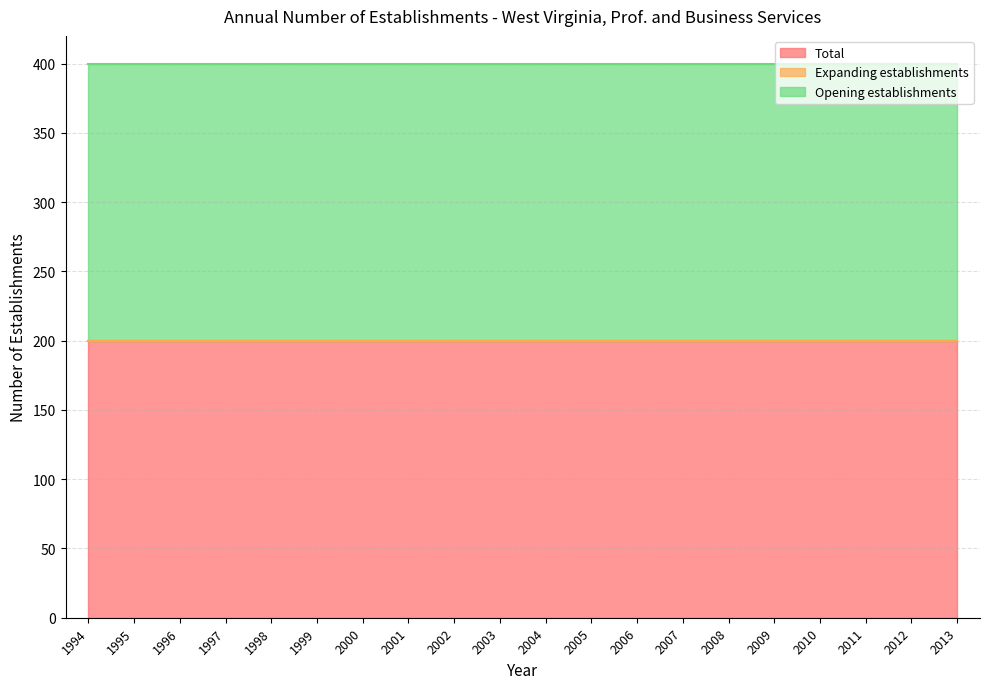

What is the value of the Total point at the 18th from the left?

200